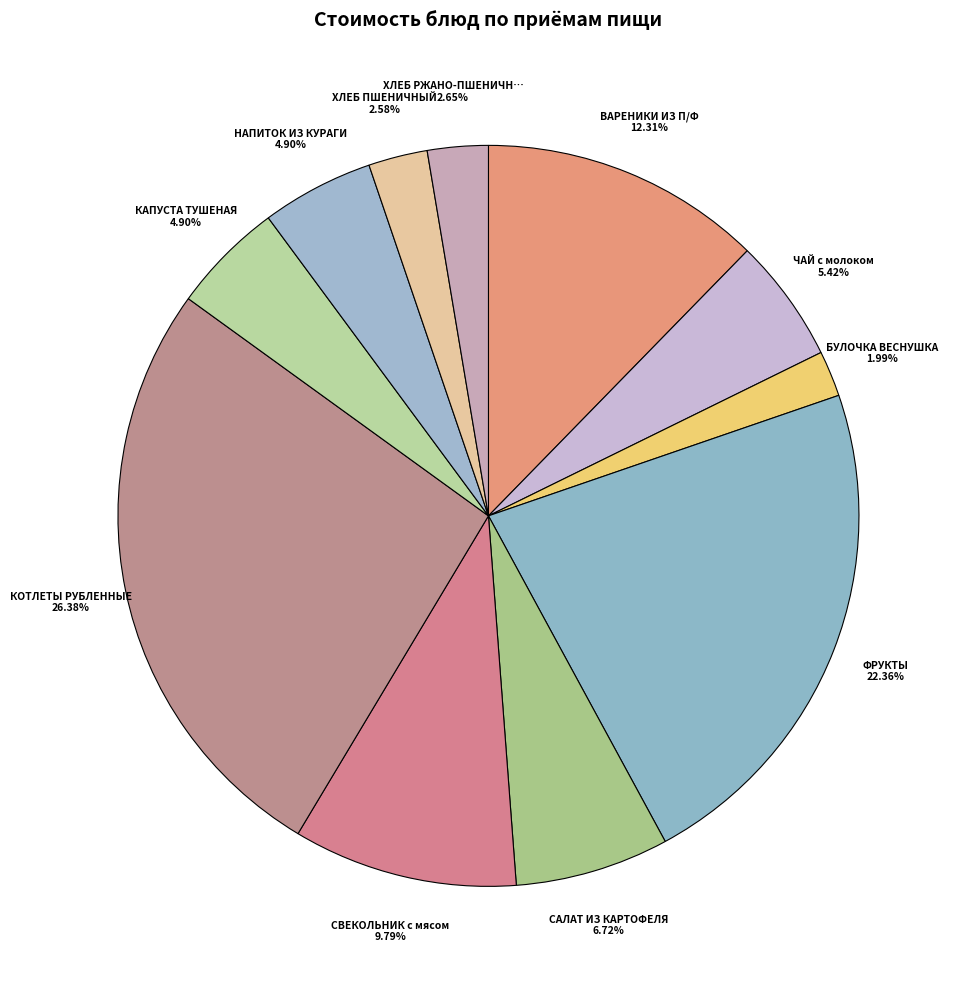

Does any single category account for the majority?

No